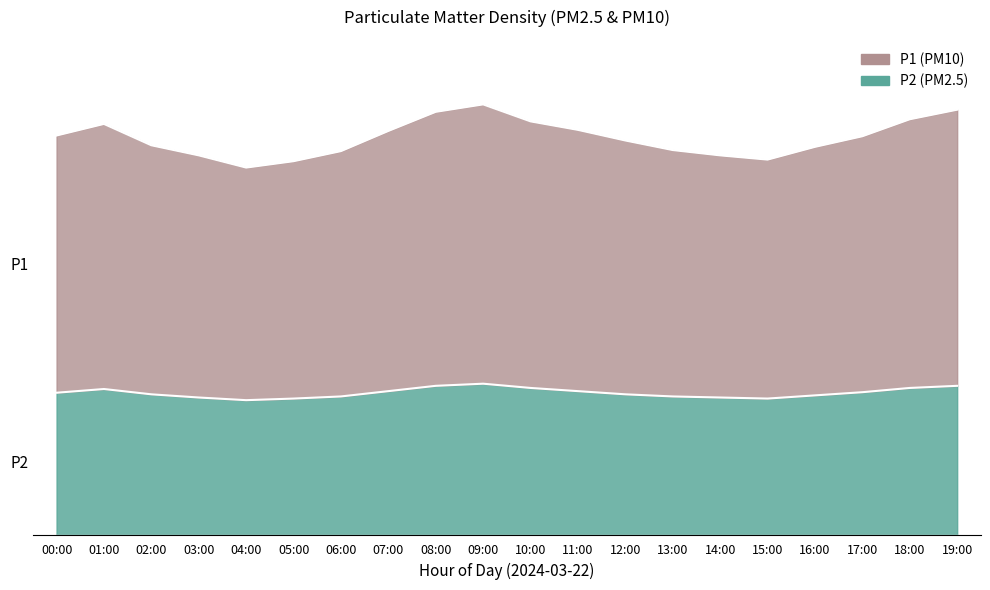

Which series has the widest spread of values?

P1